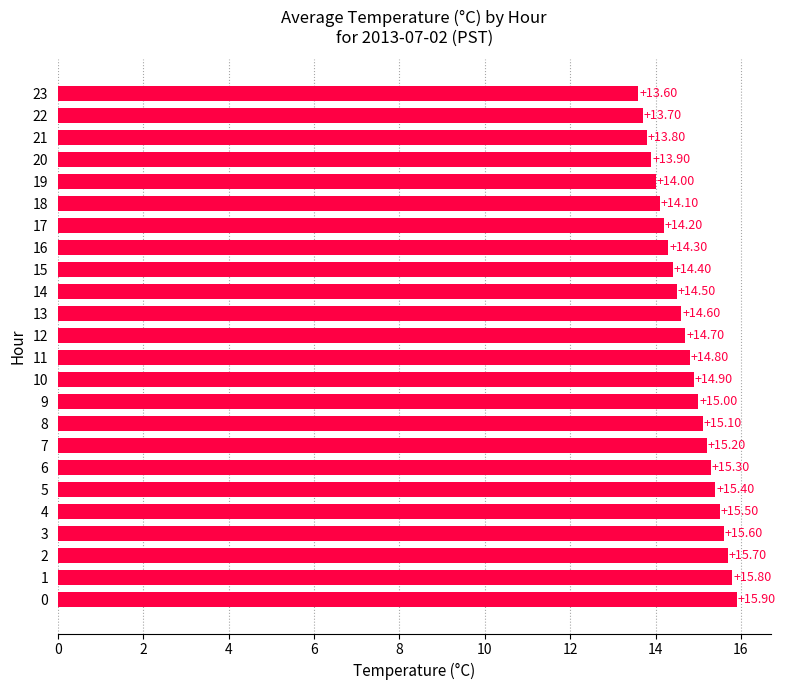

Rank the categories by value from highest to lowest.

0, 1, 2, 3, 4, 5, 6, 7, 8, 9, 10, 11, 12, 13, 14, 15, 16, 17, 18, 19, 20, 21, 22, 23